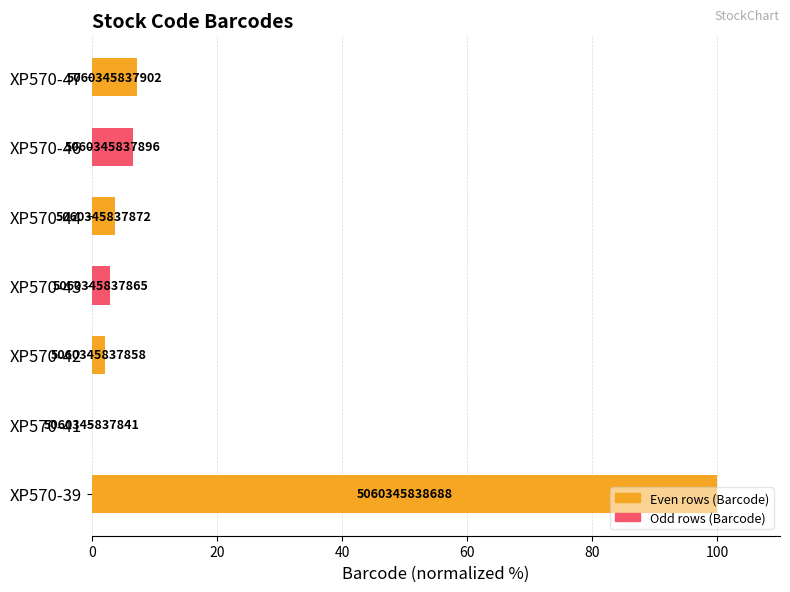

Are the bars horizontal?

Yes